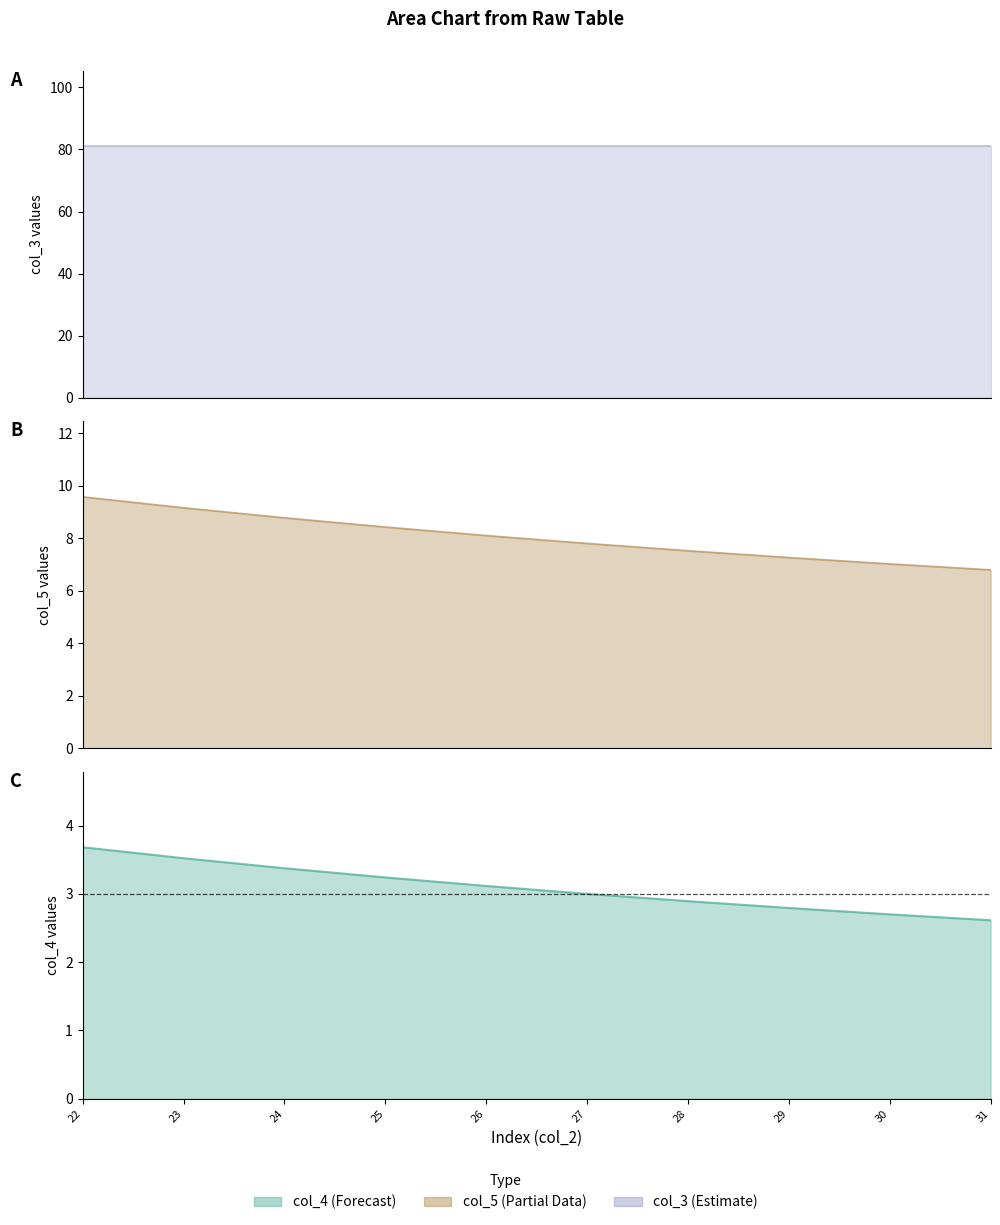

True or false: col_4_line and col_5_line intersect in this chart.

False